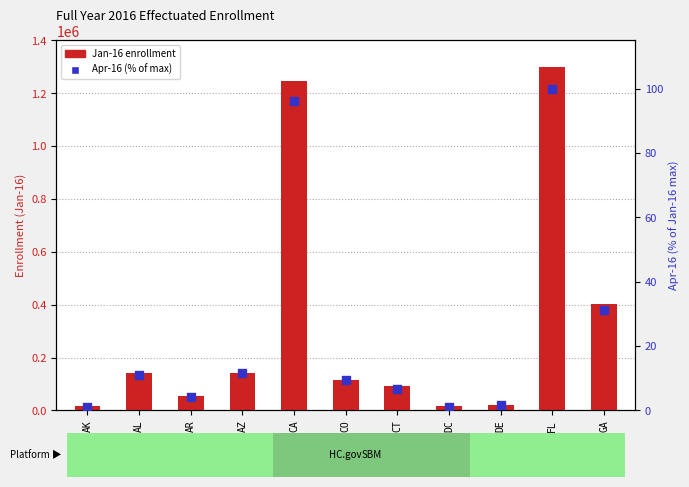

What are all the series names shown in the legend?

Jan-16 enrollment, Apr-16 (% of max)